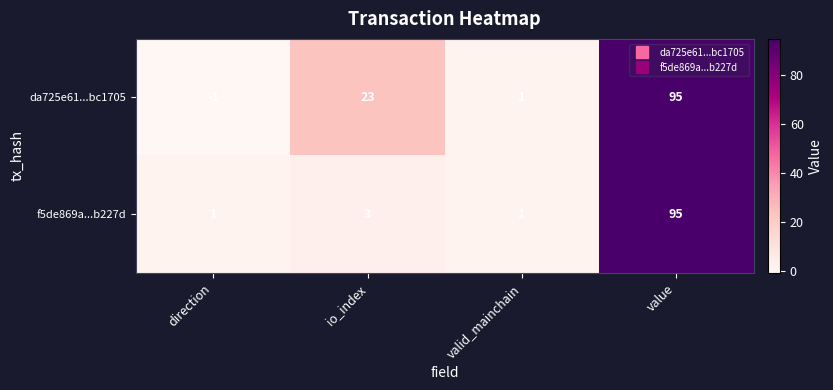

The da725e61...bc1705 series shows 2 at valid_mainchain. True or false?

False